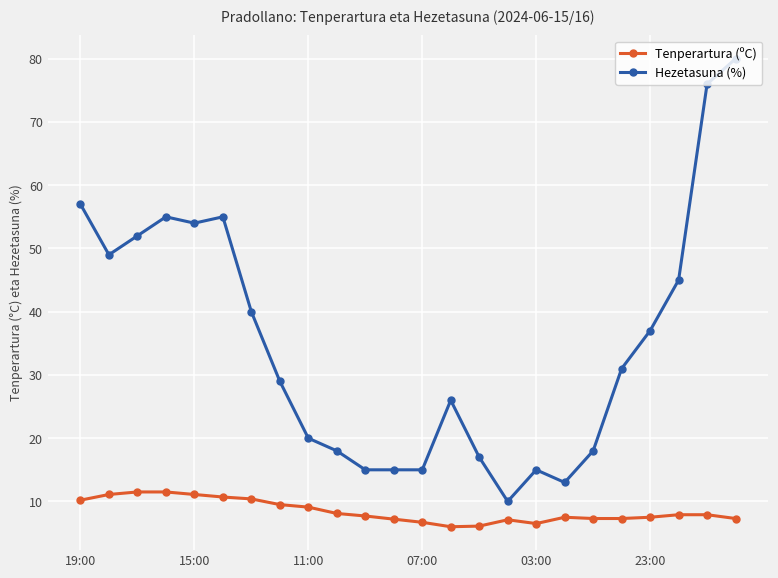

What is the average value of the Tenperartura (ºC) series?

8.5